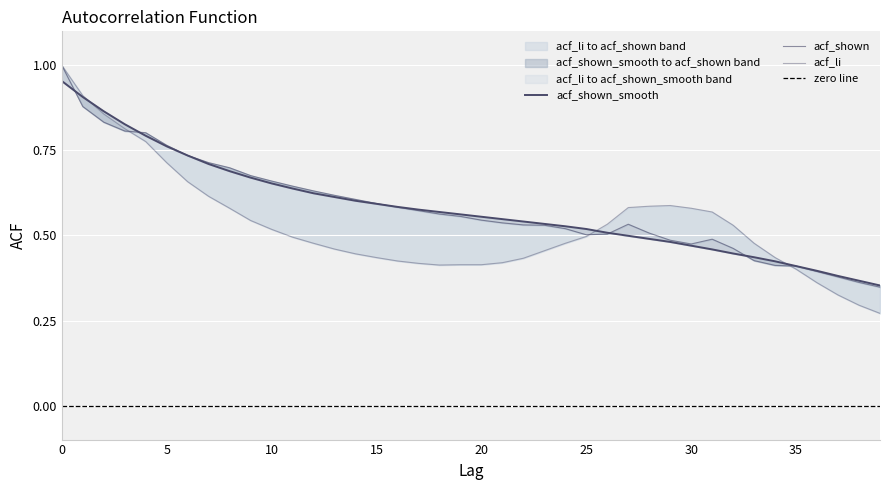

What is the value of the acf_shown_smooth point at the 12th from the left?

0.6